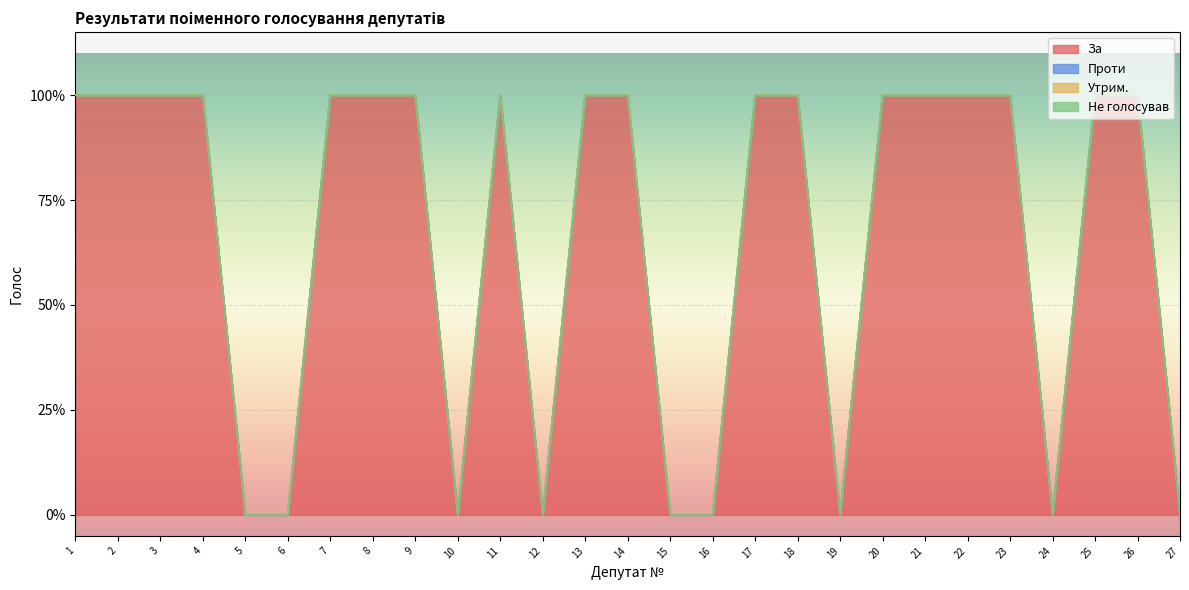

Between 9 and 5, which is larger?

9